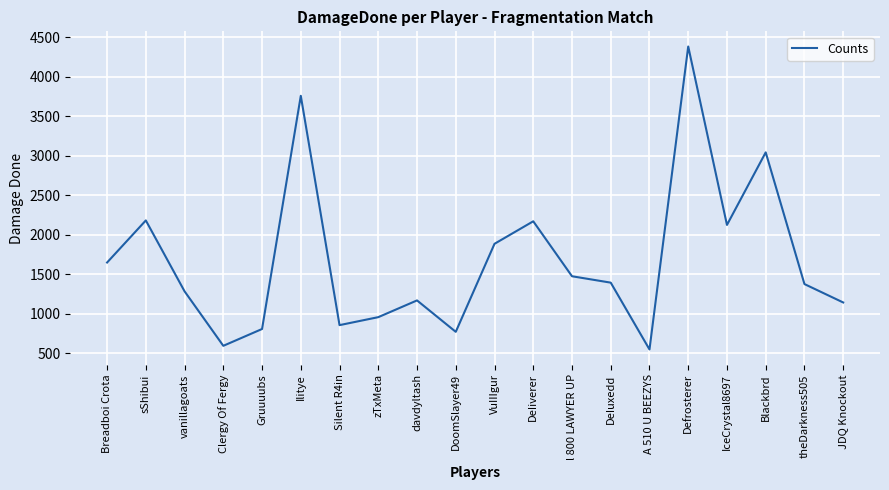

Read the value at Blackbrd, to the nearest 10.

3040